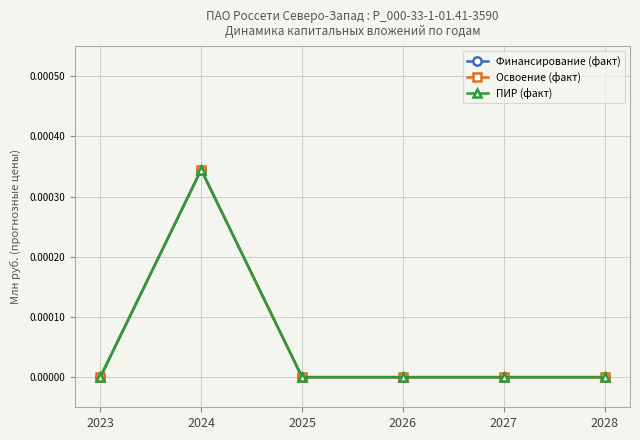

Reading left to right, transcribe all the data shown in this chart.

Финансирование (факт): 2023=0.0	2024=0.0	2025=0.0	2026=0.0	2027=0.0	2028=0.0
Освоение (факт): 2023=0.0	2024=0.0	2025=0.0	2026=0.0	2027=0.0	2028=0.0
ПИР (факт): 2023=0.0	2024=0.0	2025=0.0	2026=0.0	2027=0.0	2028=0.0